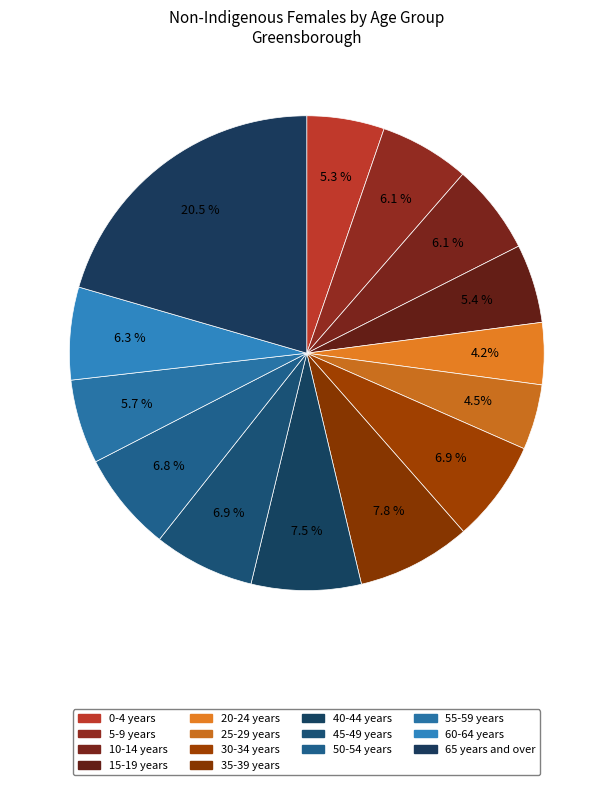

The 60-64 years slice represents 6% of the pie. True or false?

True